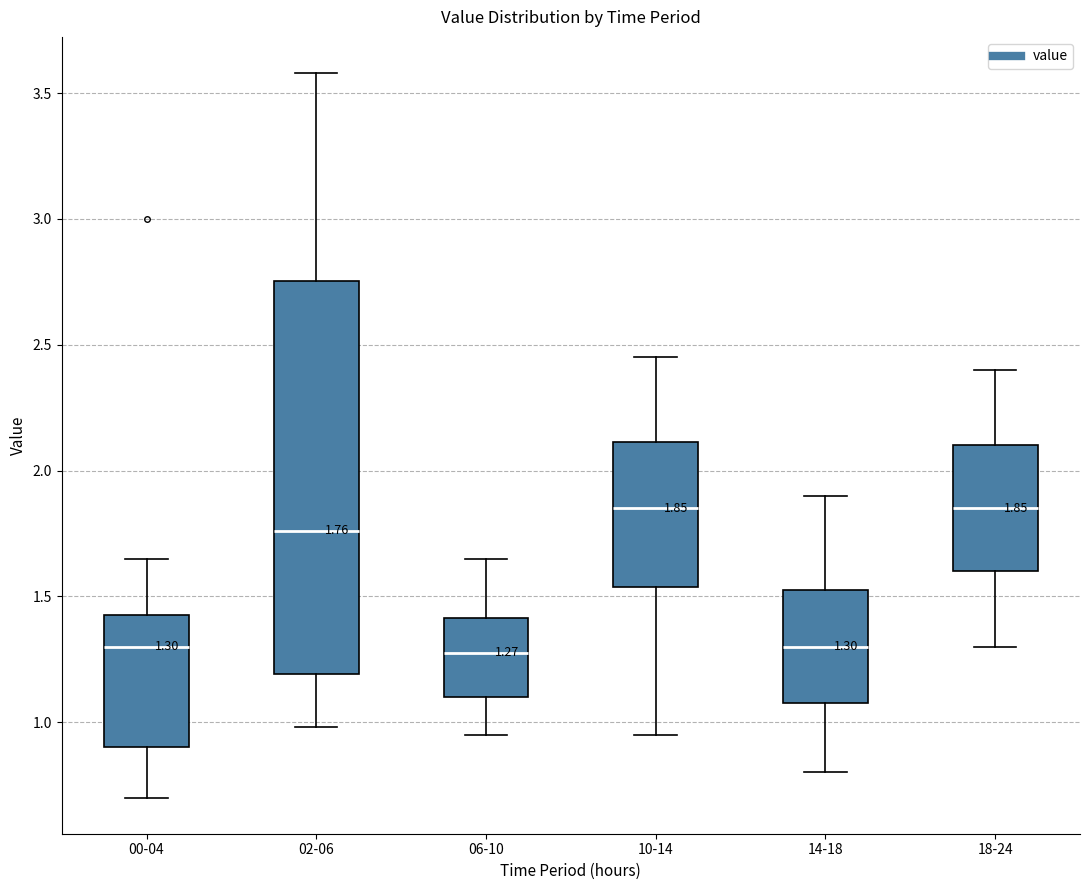

Which box is the tallest, from its lower edge to its upper edge?

02-06